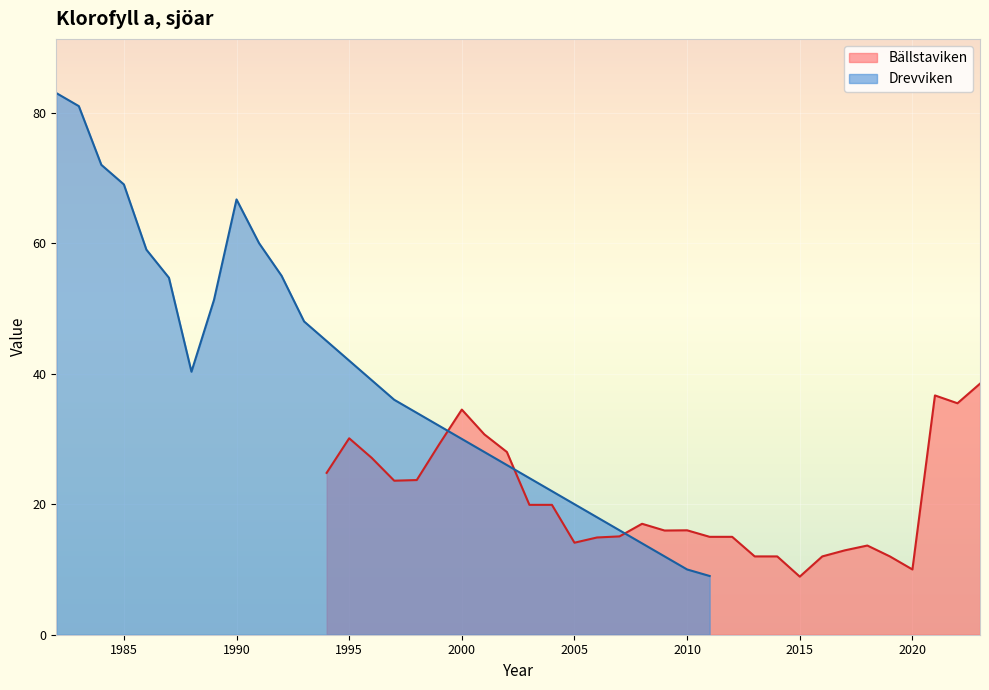

True or false: Bällstaviken has a value of 34.5 at 2000.

True